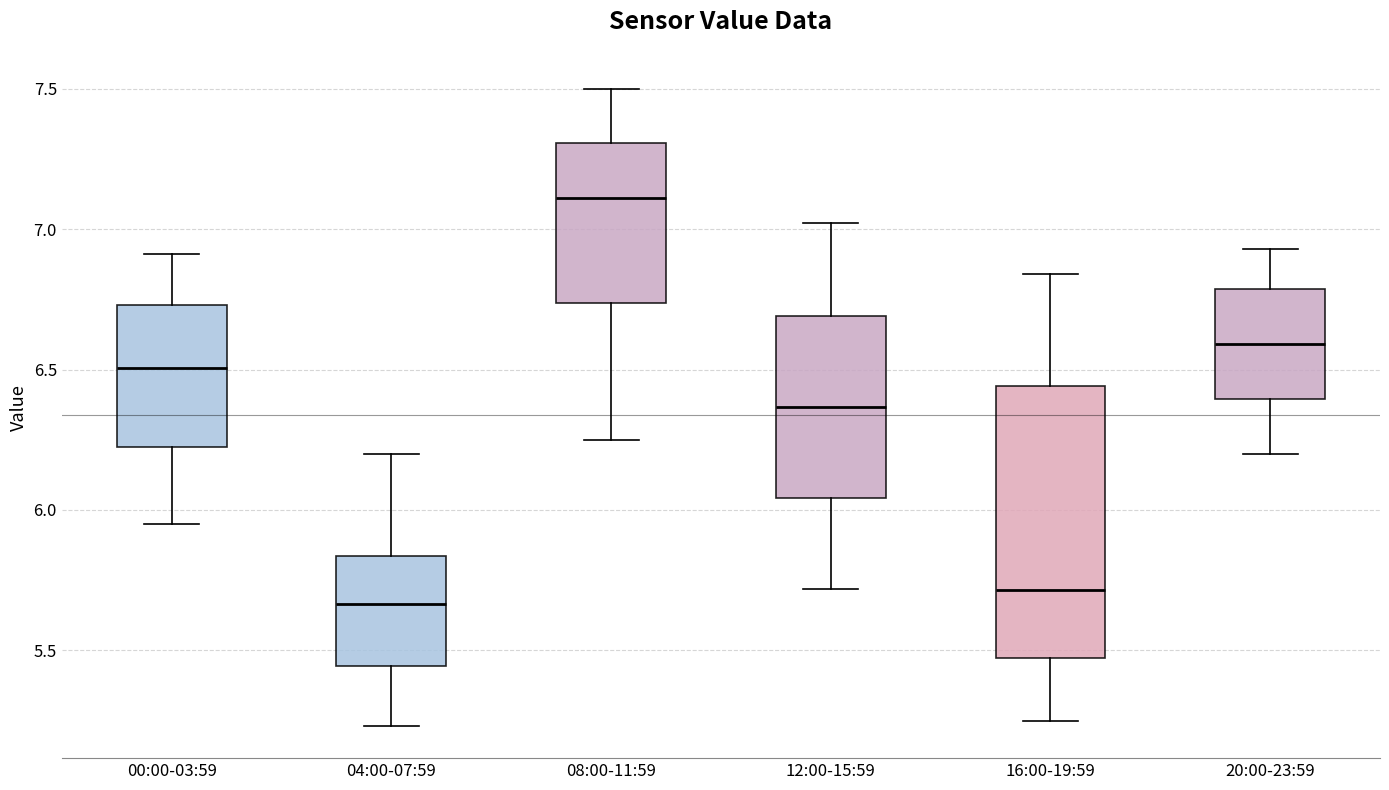

Comparing the boxes themselves (not the whiskers), which one is the tallest?

16:00-19:59